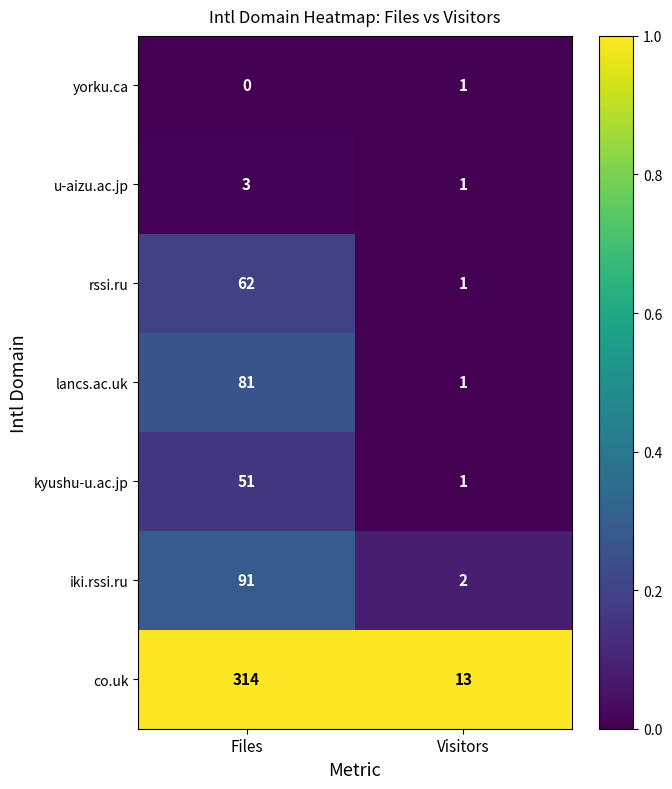

What is the sum of the rssi.ru values at Visitors and Files?

63